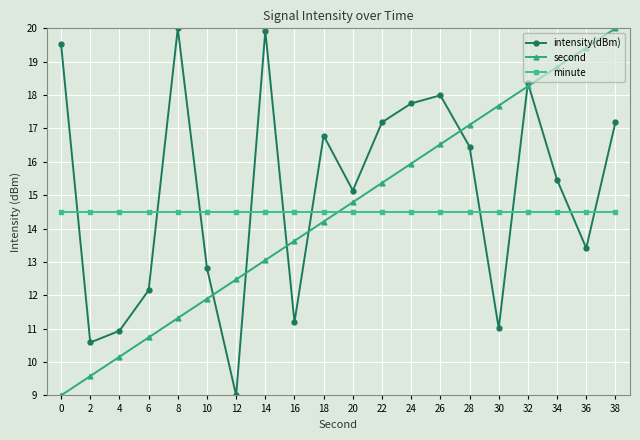

What is the difference between the second highest and minimum values in the second series?

10.4